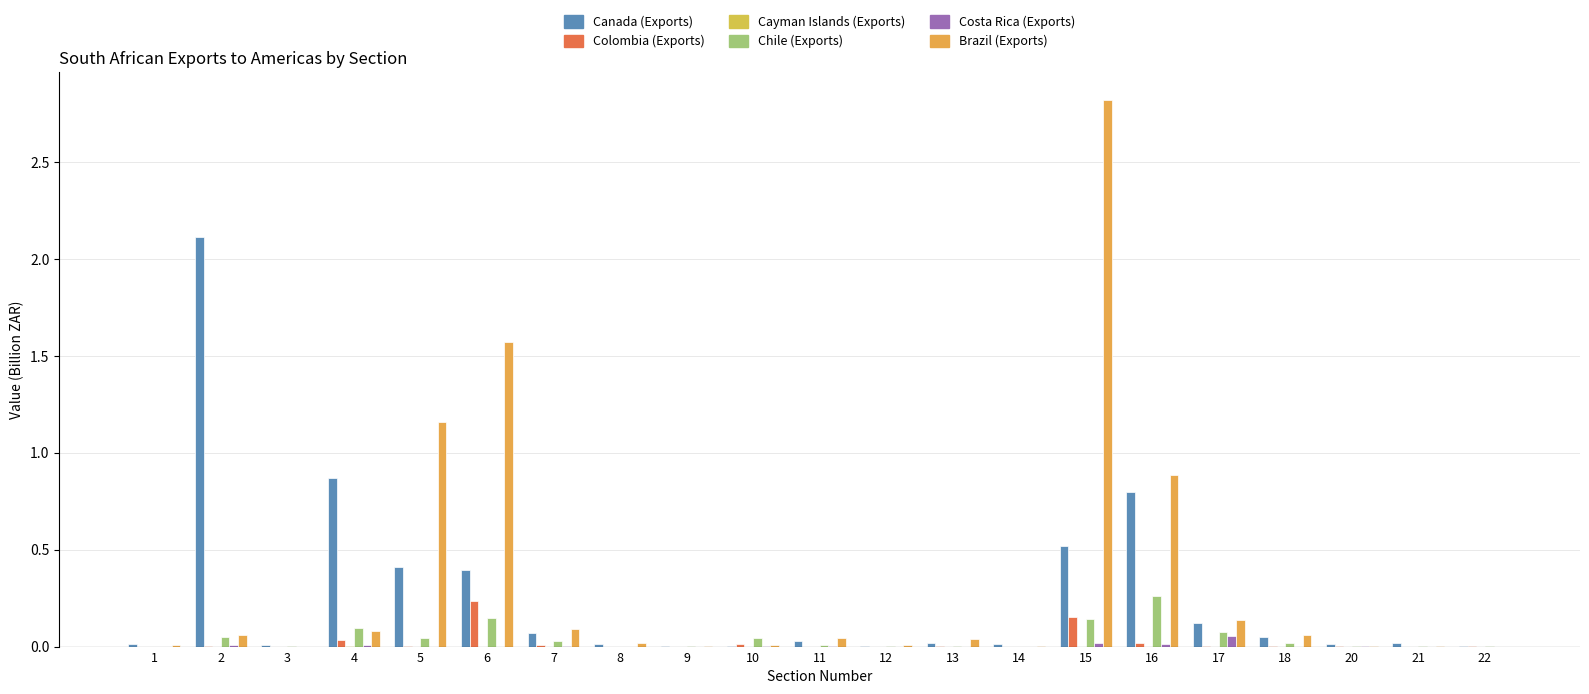

Between 10 and 5, which is larger?

5